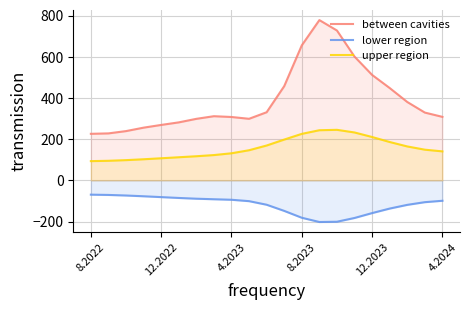

How many lines are shown in the chart?

3